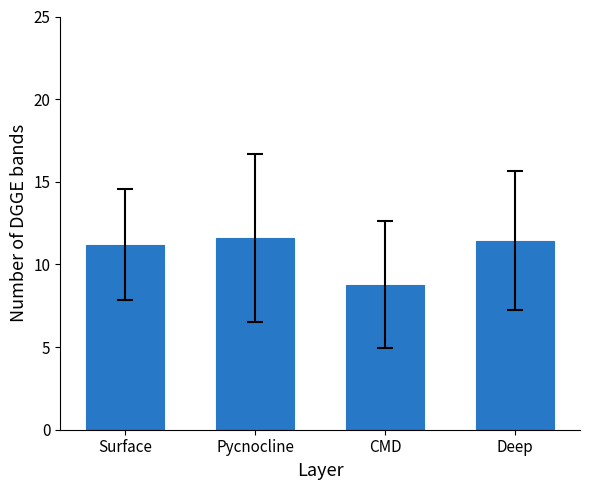

Is it true that the value at Surface is 6.3?

False